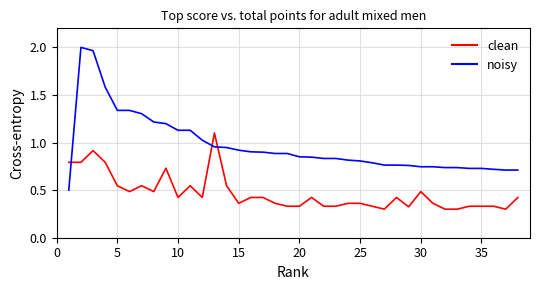

Which series has the widest spread of values?

noisy